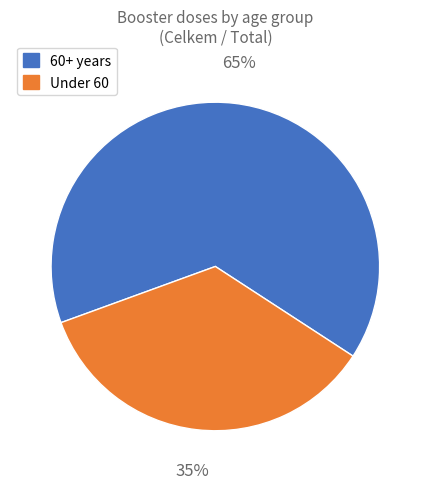

Count the number of slices in the pie.

2